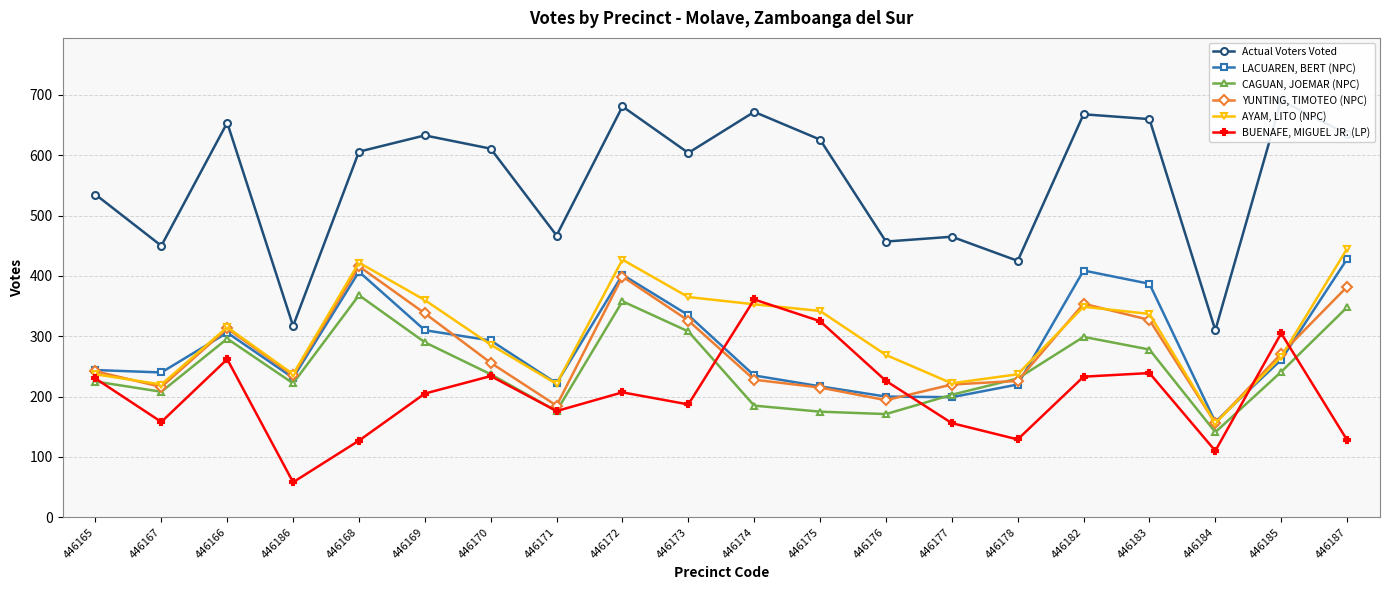

Is it true that CAGUAN, JOEMAR (NPC) equals 230 at 446178?

True